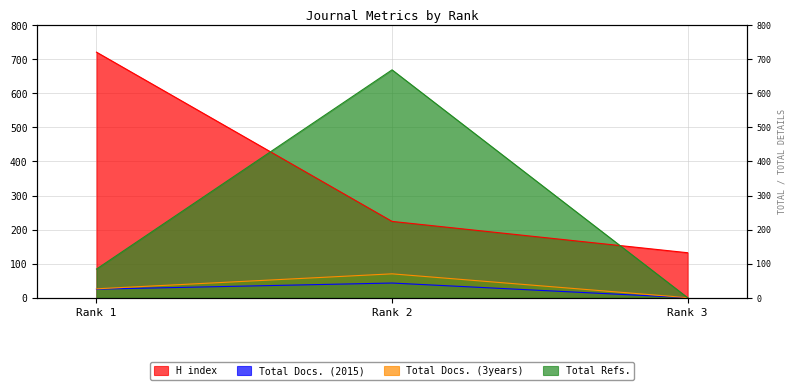

What is the average value of the Total Refs. series?

251